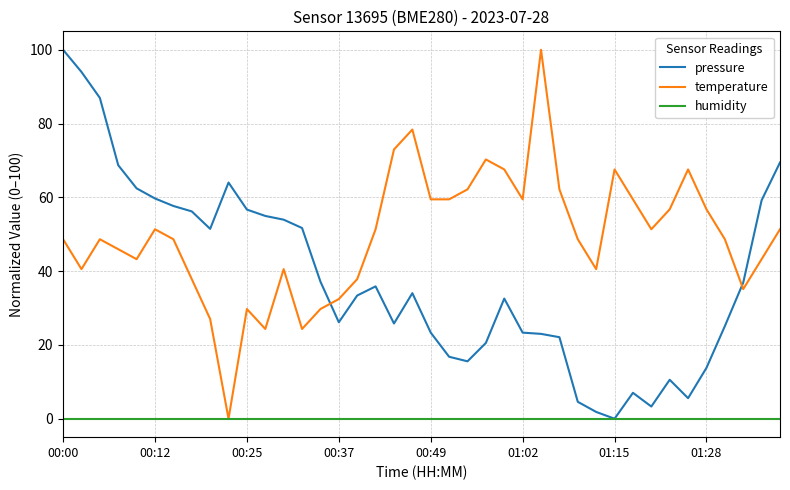

How many times do temperature and pressure cross each other?

2